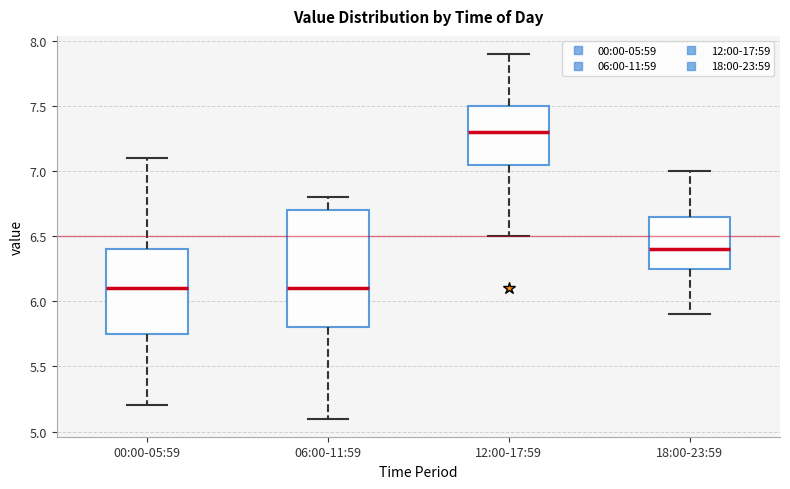

Reading left to right, transcribe this box plot: for each box, give where its median line is, the range the box spans, and where its two whiskers end, as read against the y-axis. The values are not printed on the chart, so give them approximately, as read against the axis.

00:00-05:59: median 6.10, box 5.75 to 6.40, whiskers 5.20 to 7.10
06:00-11:59: median 6.10, box 5.80 to 6.70, whiskers 5.10 to 6.80
12:00-17:59: median 7.30, box 7.05 to 7.50, whiskers 6.50 to 7.90
18:00-23:59: median 6.40, box 6.25 to 6.65, whiskers 5.90 to 7.00